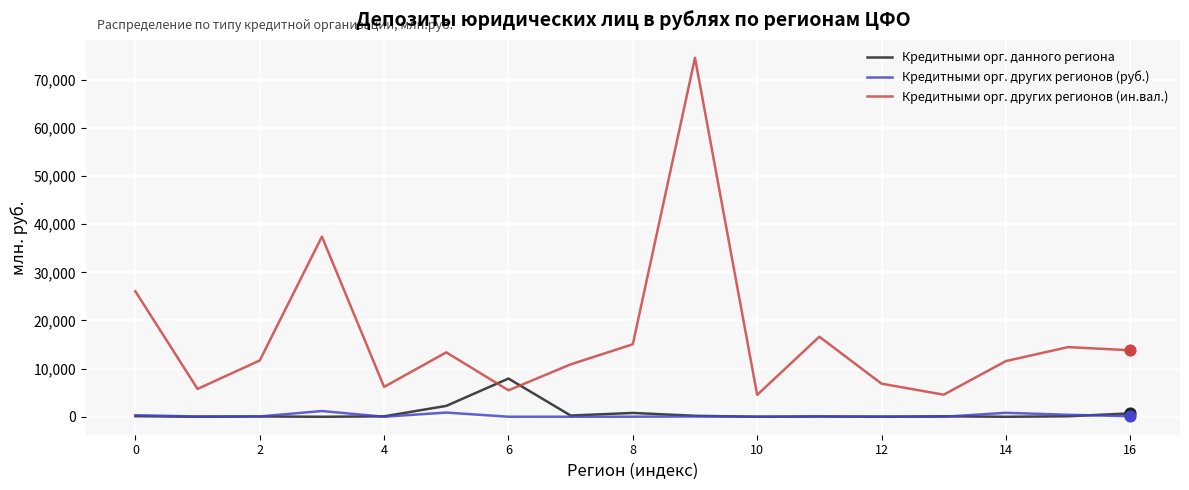

Which series has the largest total across all categories?

Кредитными орг. других регионов (ин.вал.)